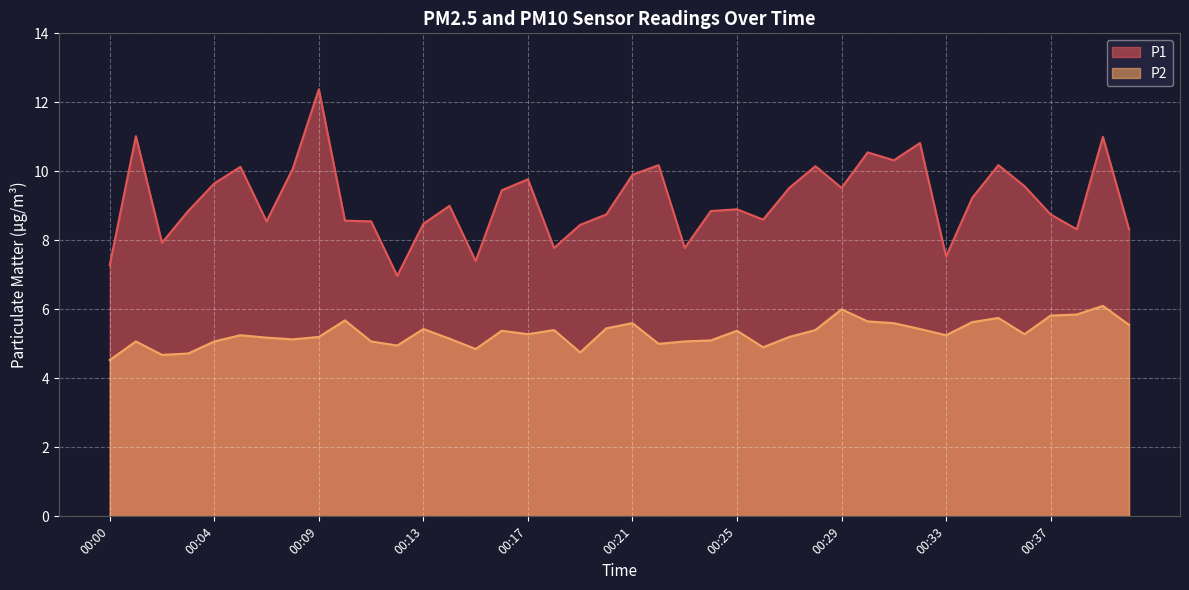

Between 00:03 and 00:05, which series saw the biggest shift?

P1